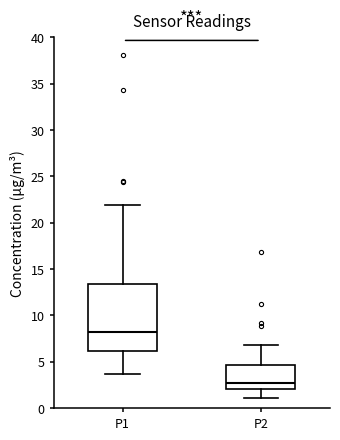

Reading left to right, transcribe this box plot: for each box, give where its median line is, the range the box spans, and where its two whiskers end, as read against the y-axis. The values are not printed on the chart, so give them approximately, as read against the axis.

P1: median 8.0, box 6.0 to 13.5, whiskers 3.5 to 22.0
P2: median 2.5, box 2.0 to 4.5, whiskers 1.0 to 7.0